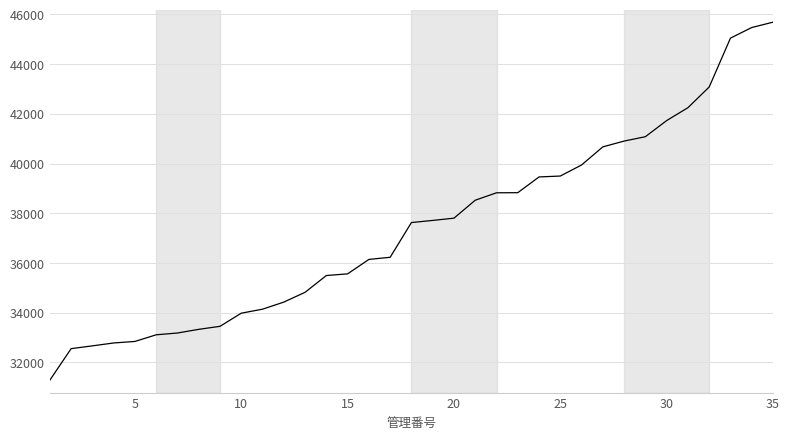

What is the smallest value displayed?

31285